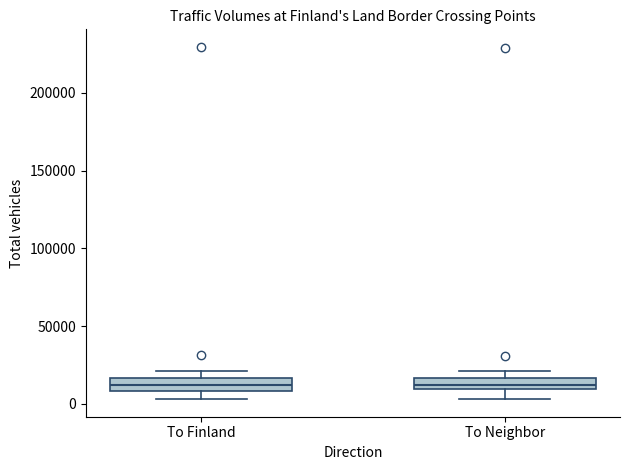

Where does the lower whisker of the box for To Finland end on the y-axis? The values are not printed on the chart, so give them approximately, as read against the axis.

5000